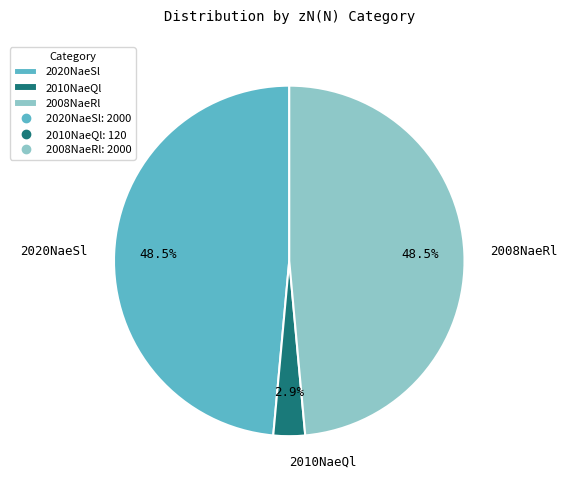

Which slice is the smallest?

2010NaeQl